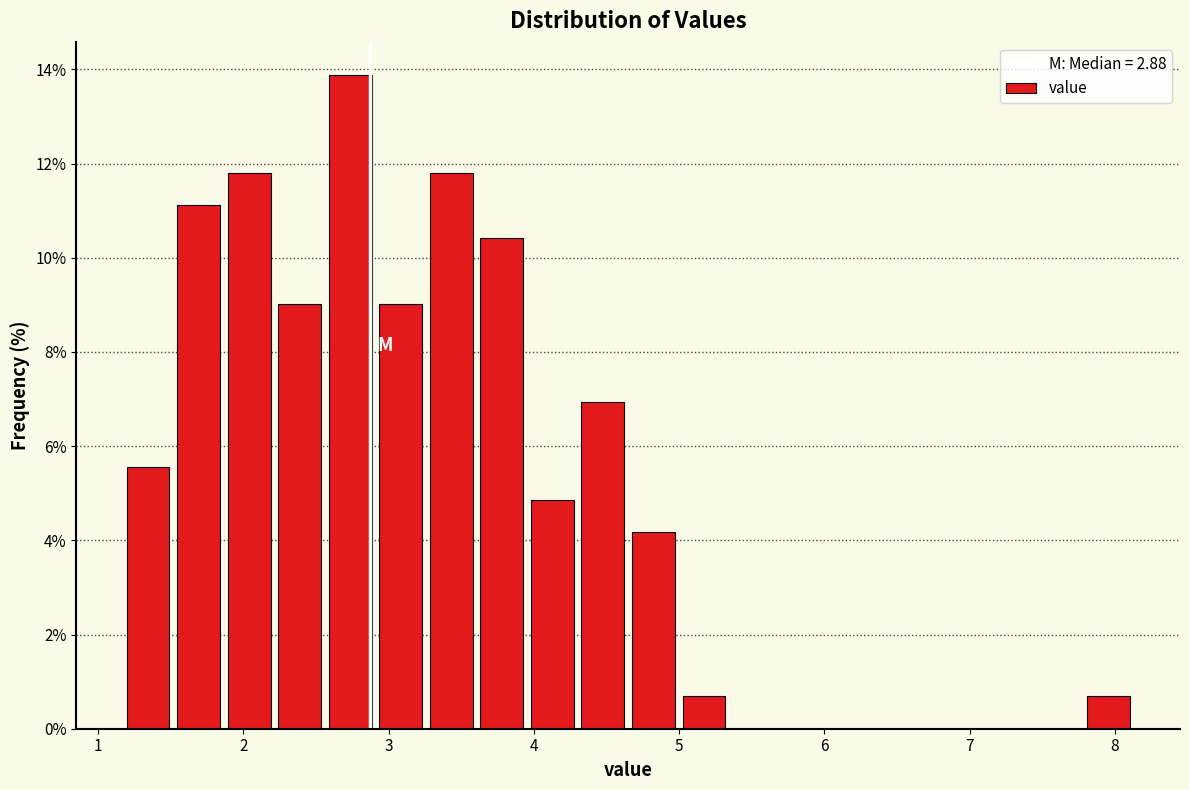

Around what value on the x-axis is the tallest bar? Give the approximate position of its centre, as read against the axis.

2.7